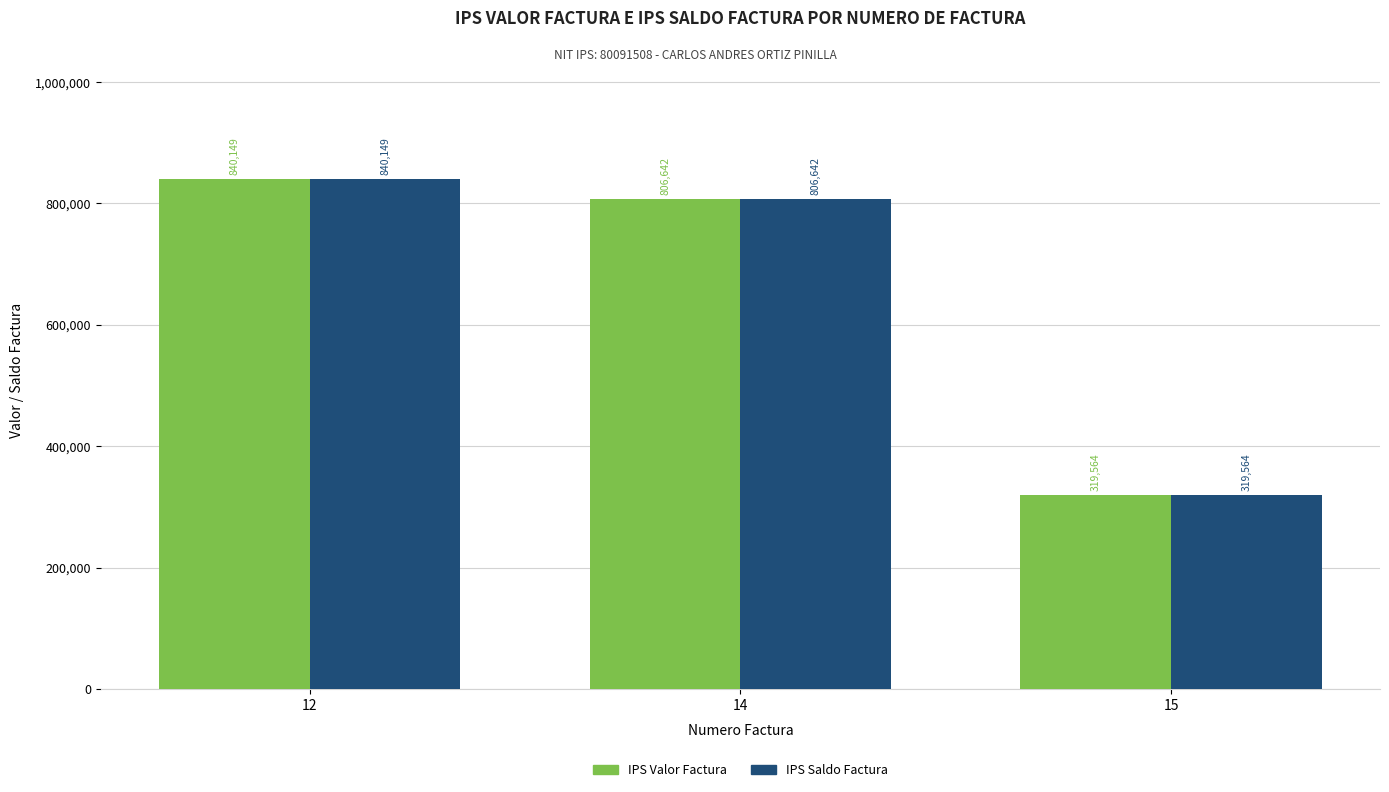

At which category does the chart reach its minimum across all series?

15